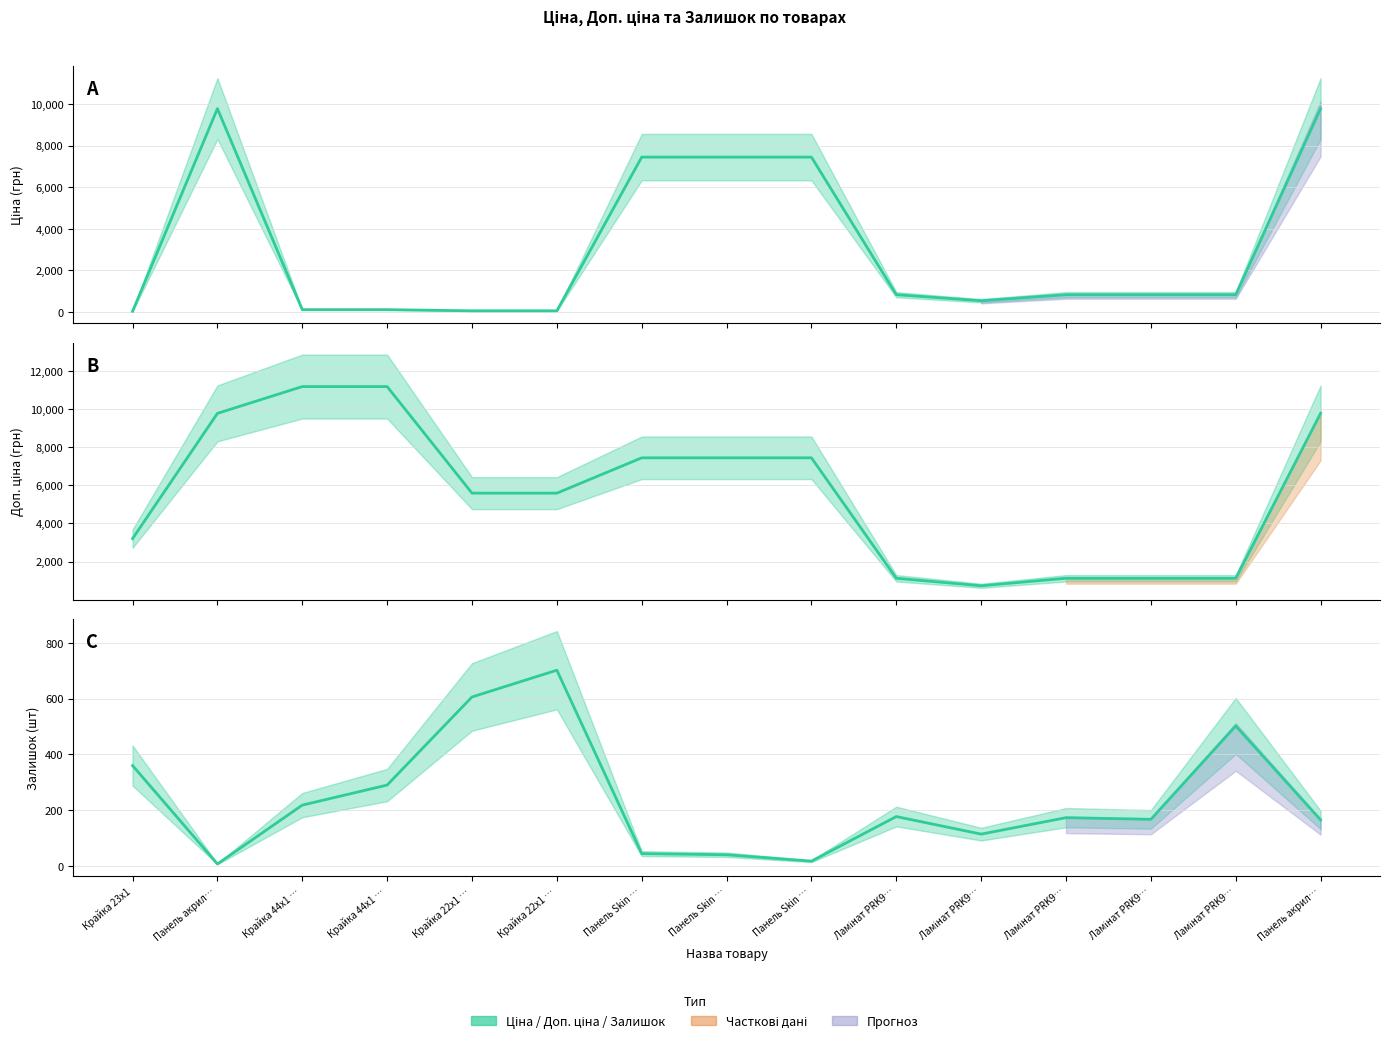

True or false: Залишок has a value of 101.9 at Ламінат PRK9….

False